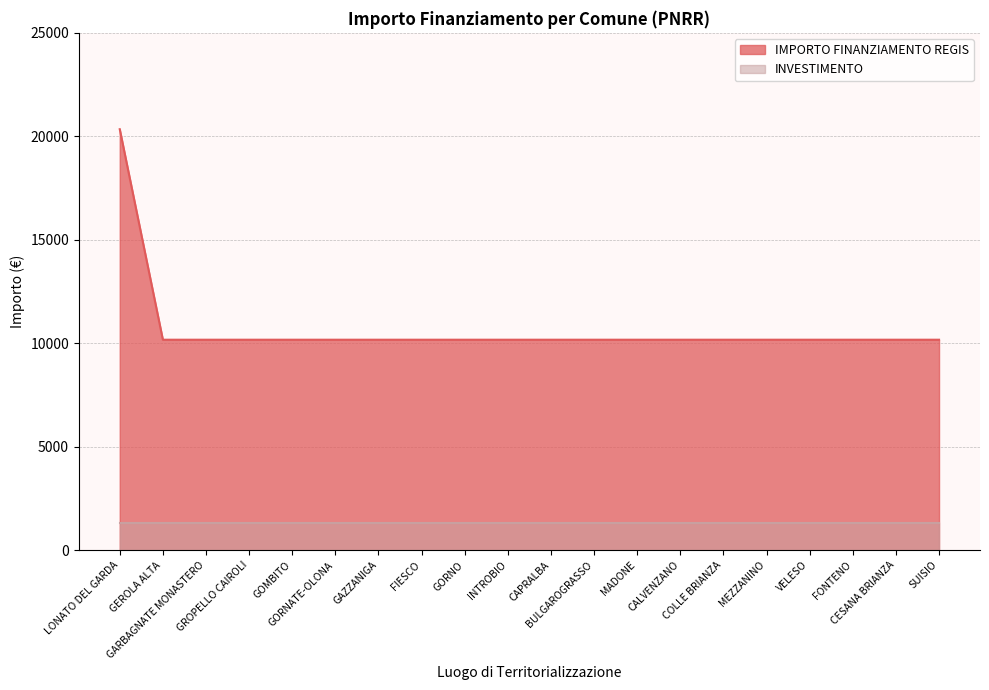

What is the minimum value shown in the chart?

1300